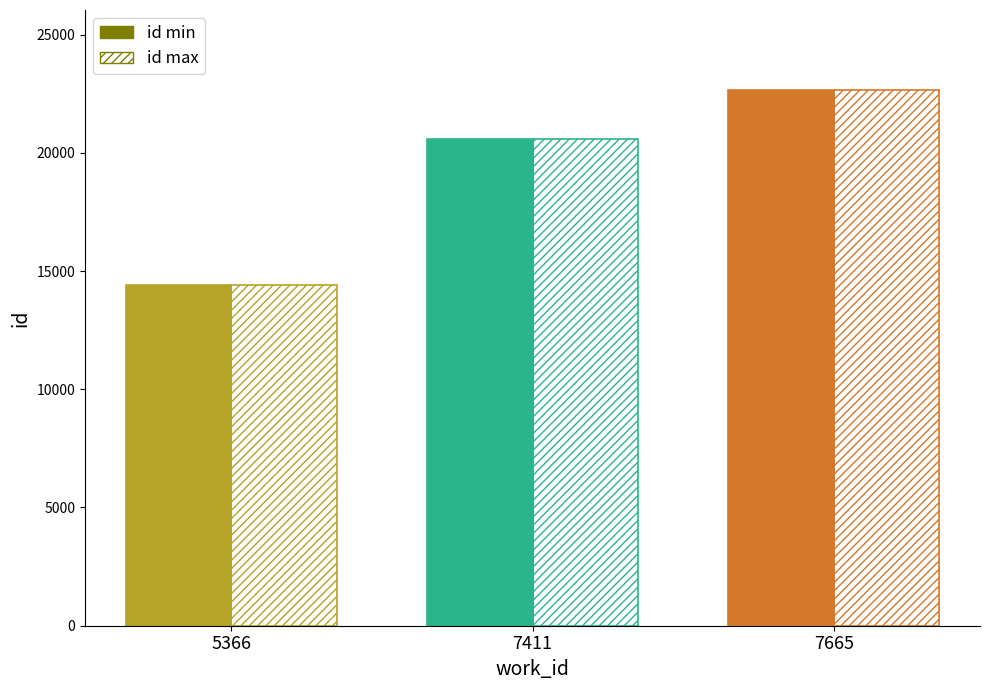

Which series has the largest total across all categories?

id_max